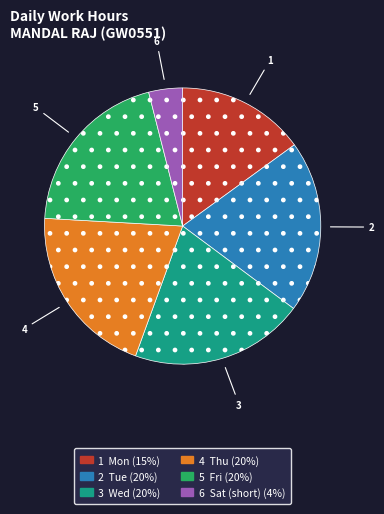

Does any single category account for the majority?

No